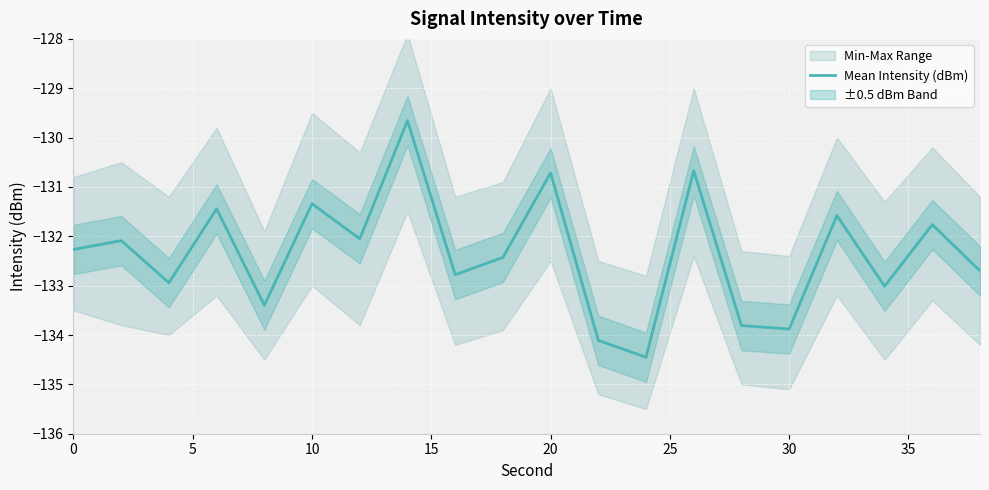

What is the minimum value shown in the chart?

-134.5